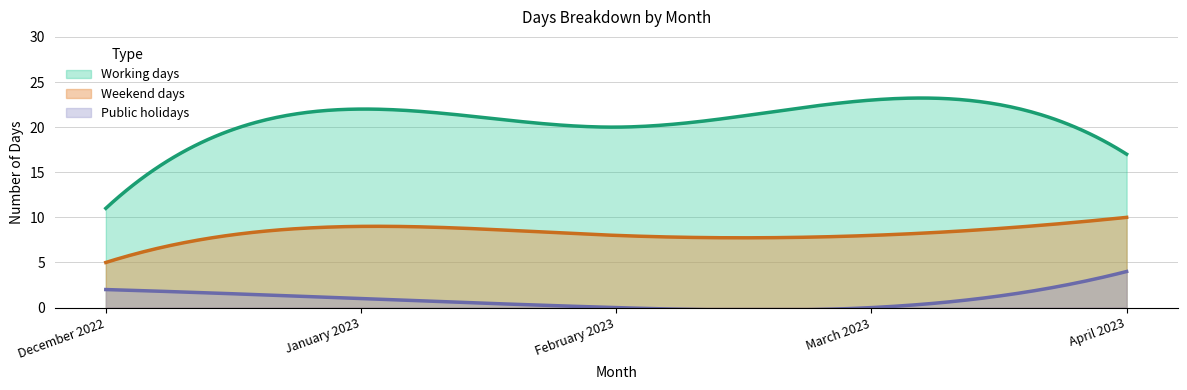

How many data points does each series have?

5